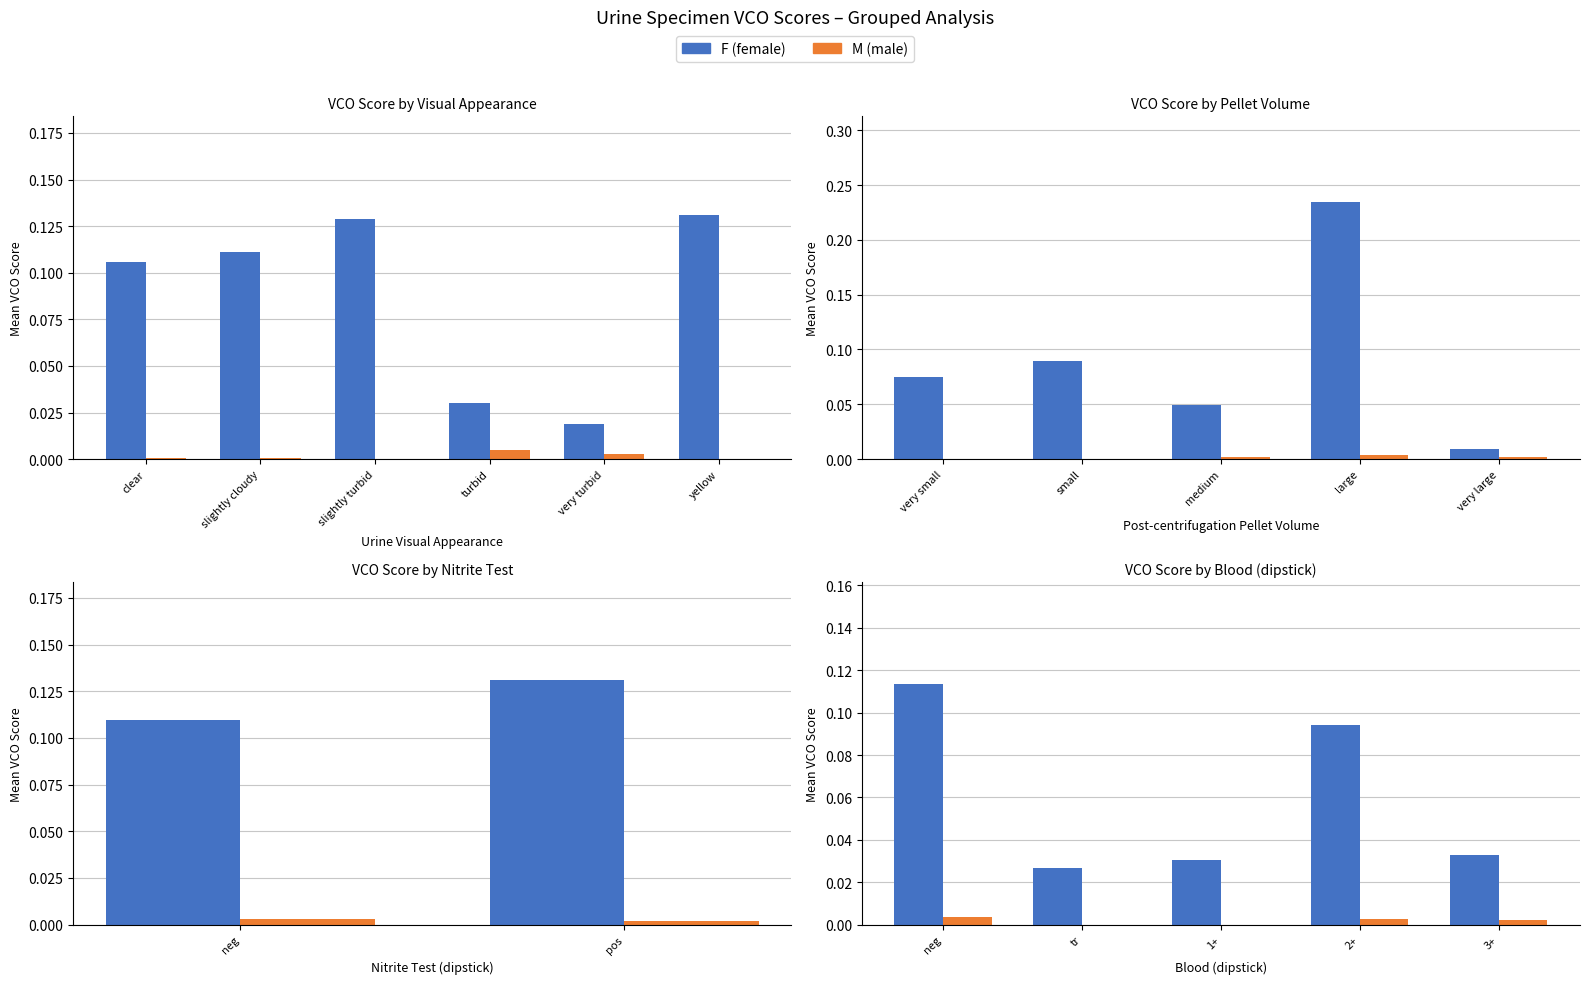

Which series has the largest total across all categories?

F